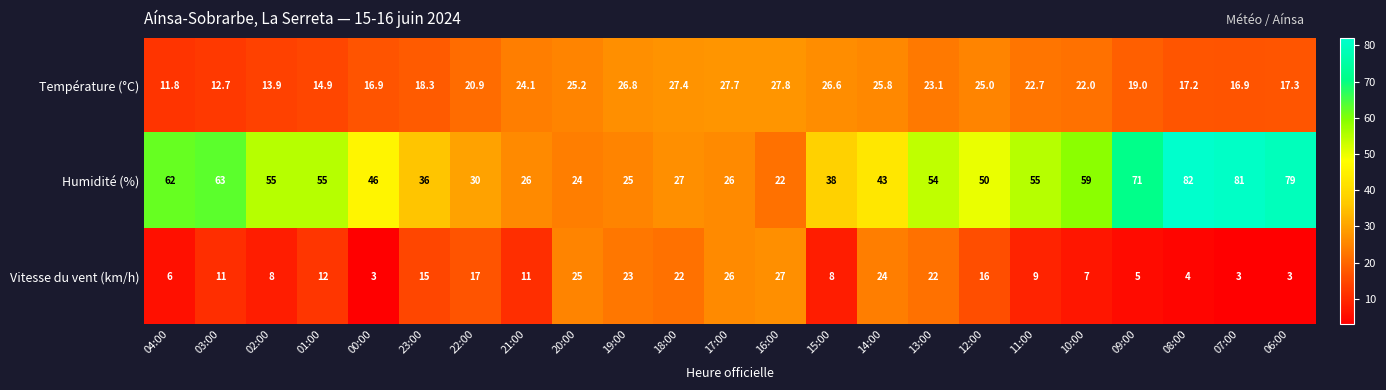

What is the sum of the Humidité (%) values at 15:00 and 16:00?

60.0